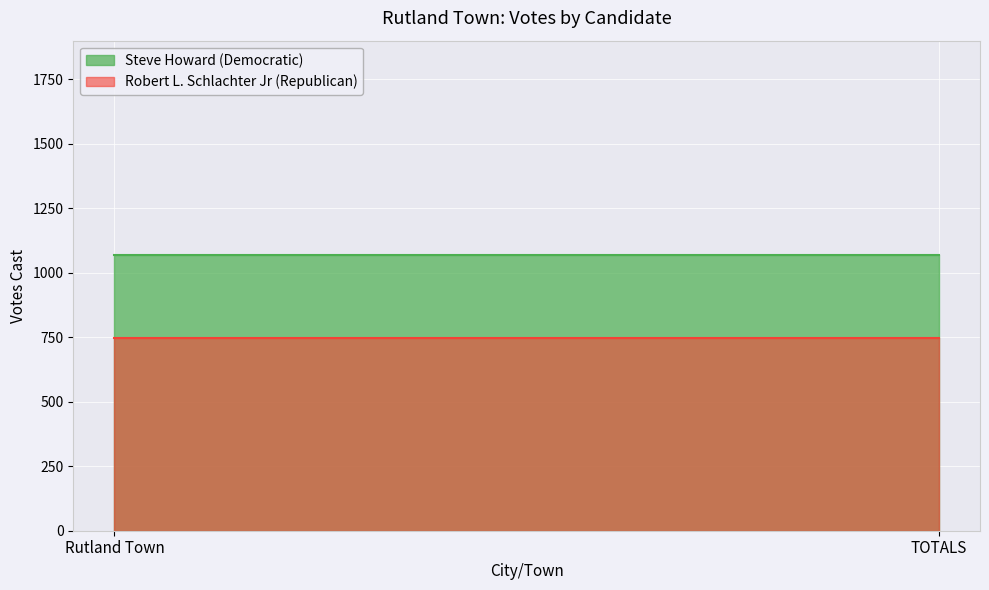

Which series changed the most between Rutland Town and TOTALS?

Steve Howard (Democratic)